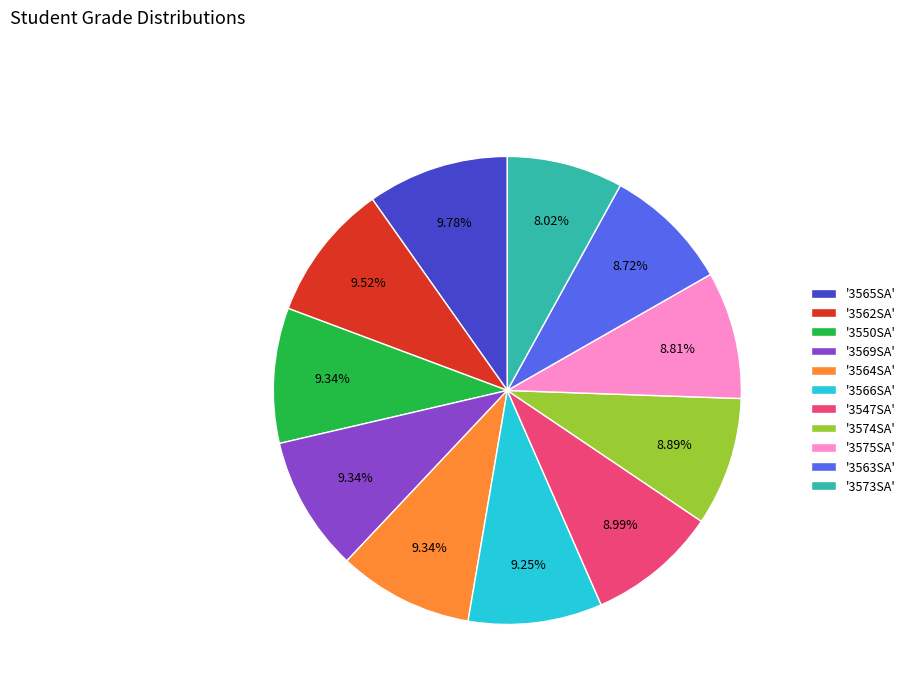

Is the sum of '3565SA' and '3573SA' greater than half?

No